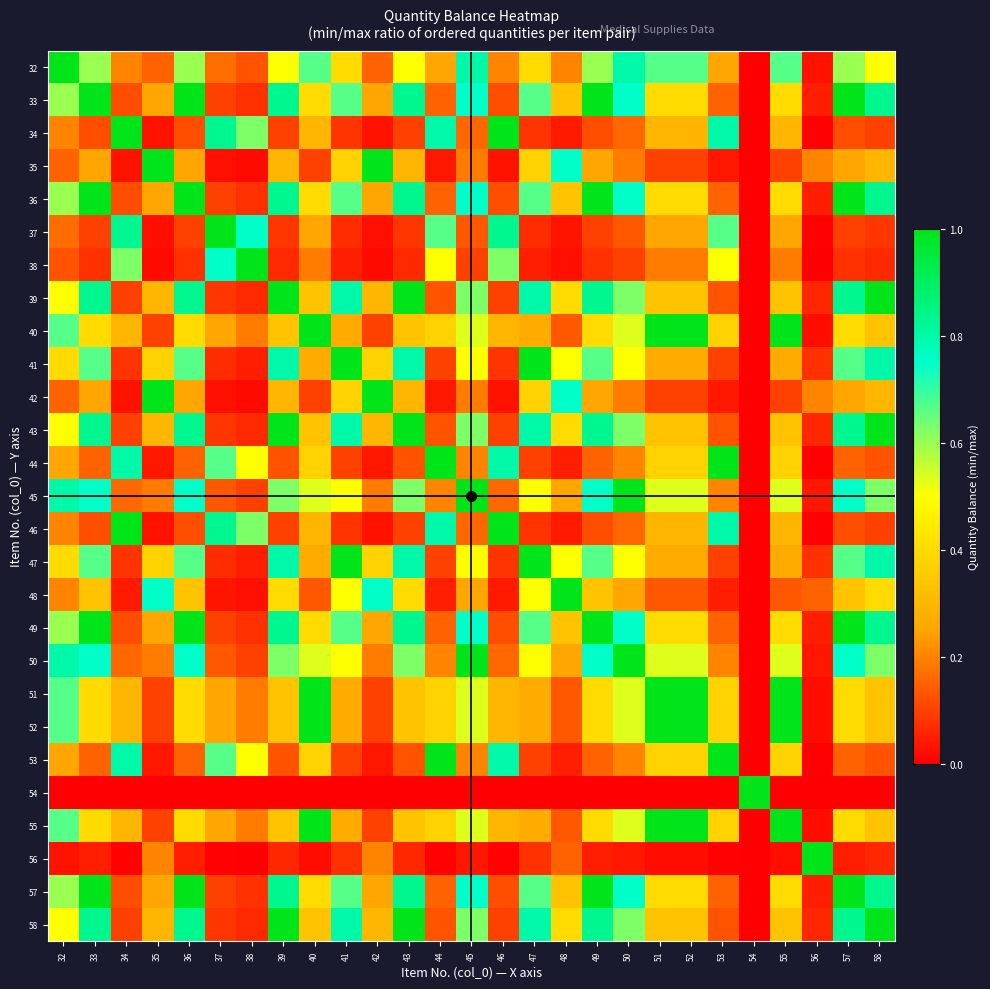

What is the total value across all series at 51?

11.0